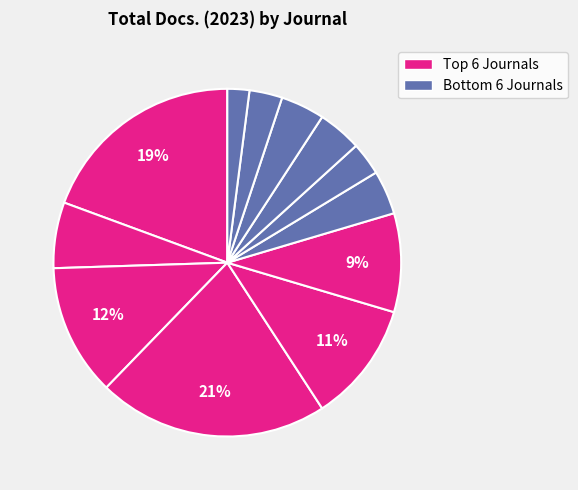

Count the number of slices in the pie.

12